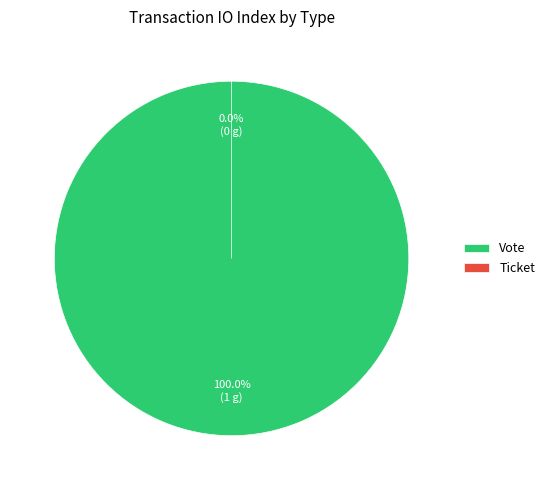

Do Ticket and Vote together represent more than half of the pie?

Yes